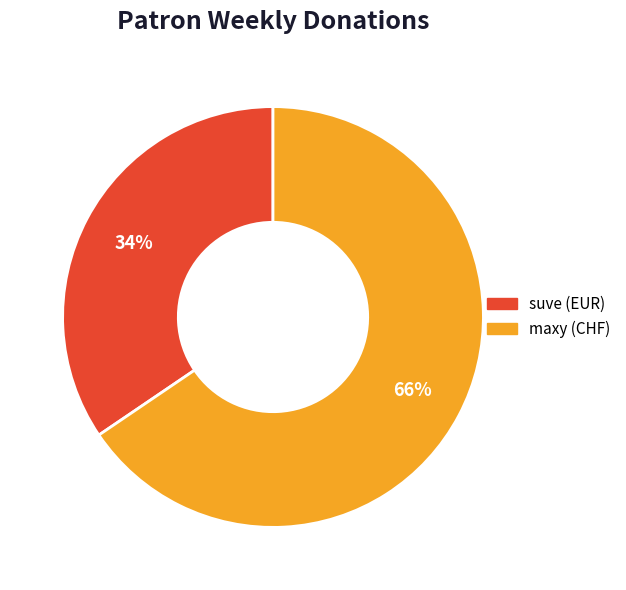

To the nearest percent, what is the combined percentage of maxy (CHF) and suve (EUR)?

100%